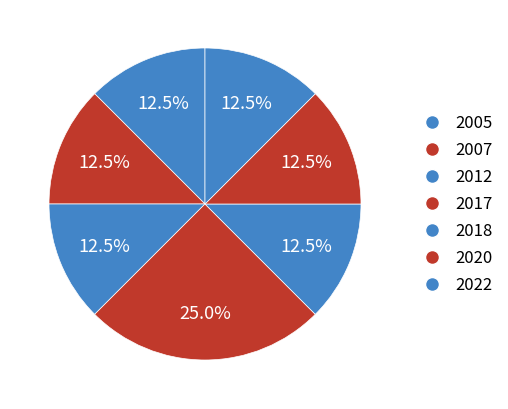

To the nearest percent, what is the average slice percentage?

14%